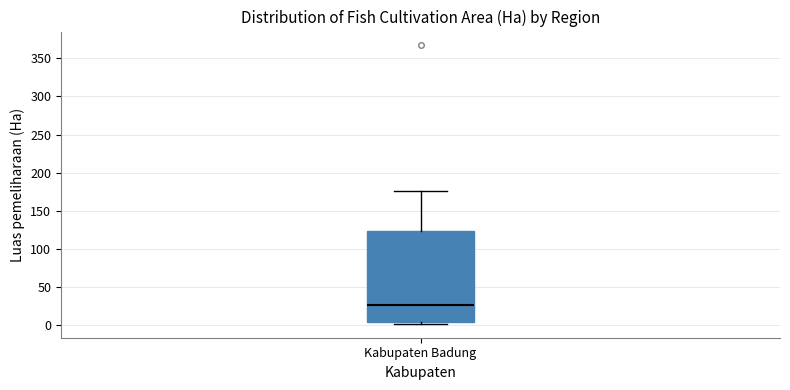

Transcribe this box plot: give where the median line is, the range the box spans, and where the two whiskers end, as read against the y-axis. The values are not printed on the chart, so give them approximately, as read against the axis.

median 25, box 5 to 125, whiskers 0 to 175